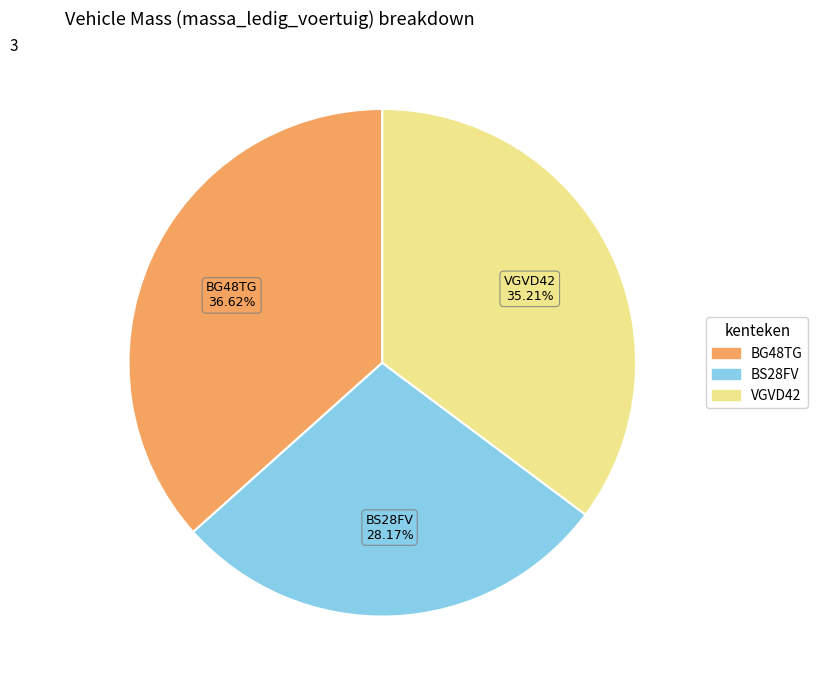

Does VGVD42 represent more than half of the total?

No